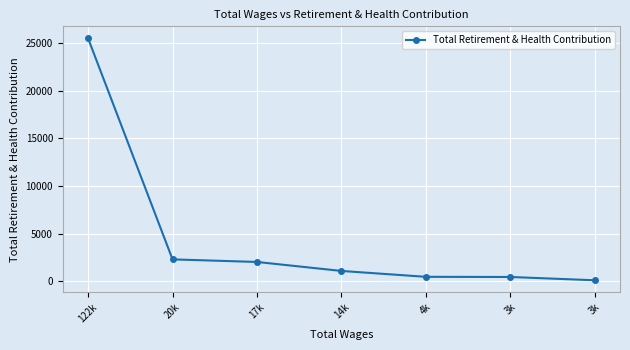

Rank the categories by value from lowest to highest.

3k, 3k, 4k, 14k, 17k, 20k, 122k